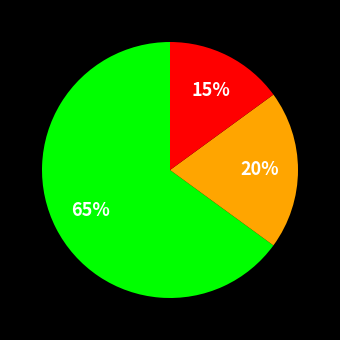

How many segments does this pie chart have?

3